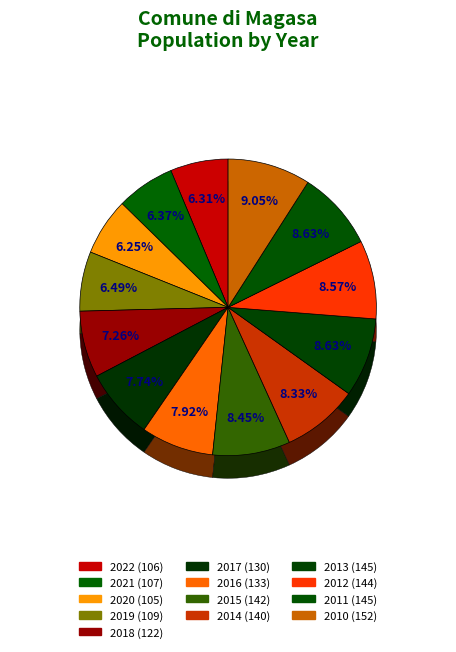

Combined, do 2015 and 2016 account for over 50%?

No